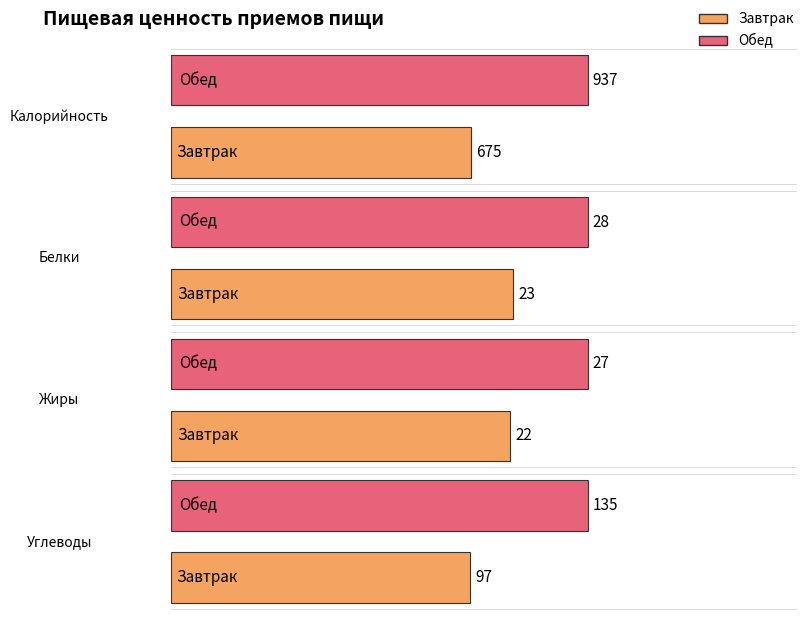

The Углеводы series shows 135 at Обед. True or false?

True